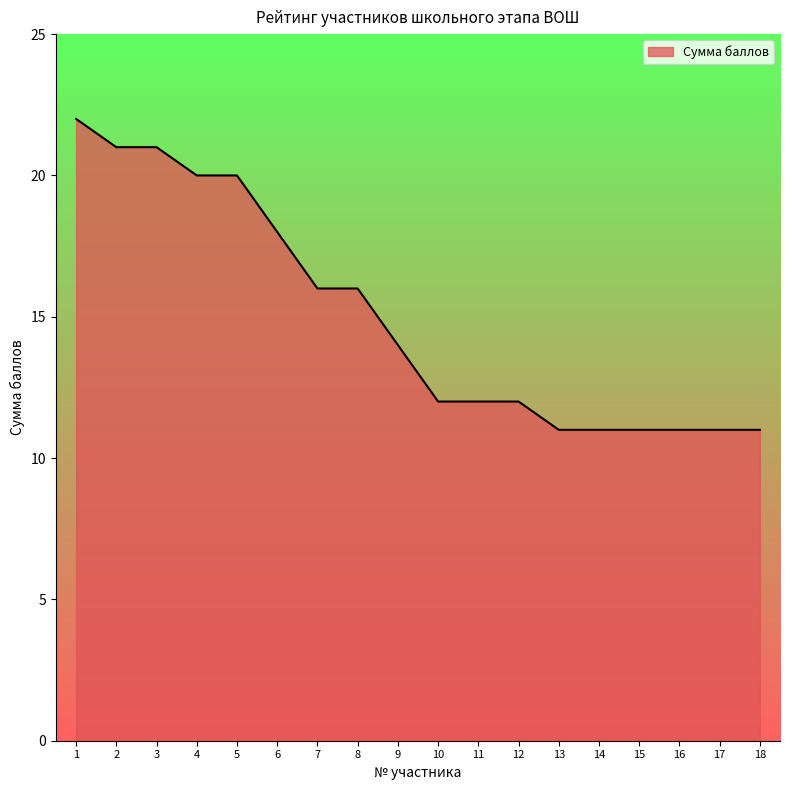

Between 2 and 5, which is larger?

2